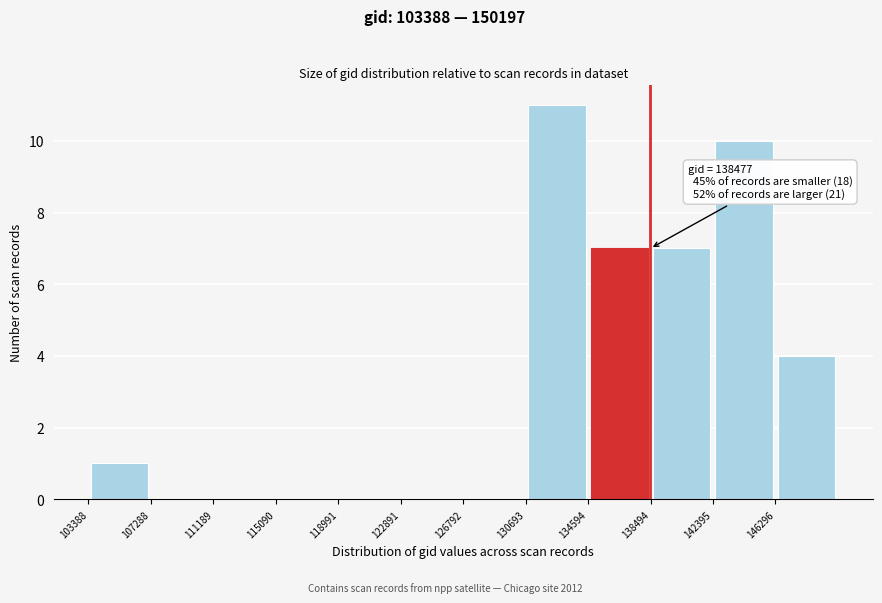

Which range on the x-axis has the tallest bar?

130500 to 134500